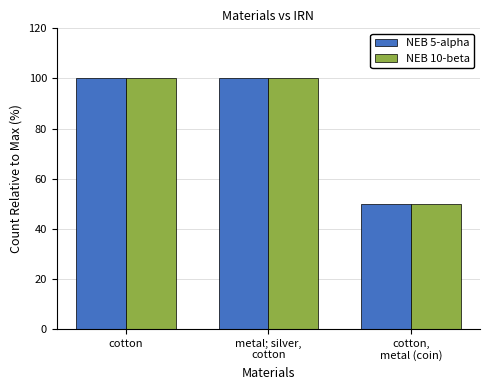

What are all the series names shown in the legend?

NEB 5-alpha, NEB 10-beta